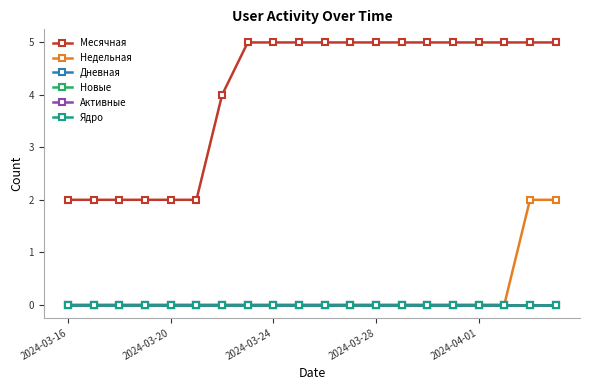

Is this an area chart (filled region under the line)?

No